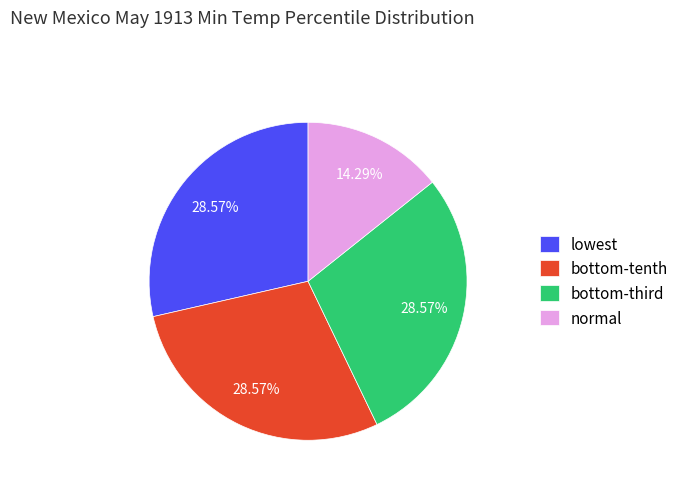

Is it true that lowest is 29% of the pie?

True